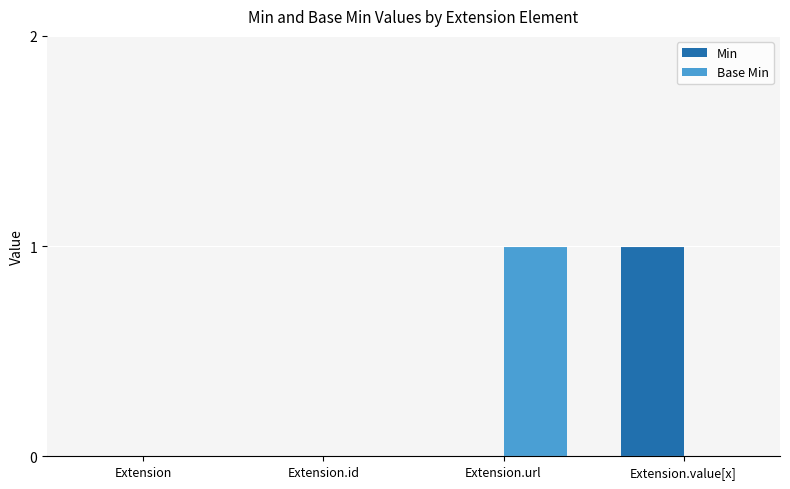

At which label does Base Min reach its peak?

Extension.url